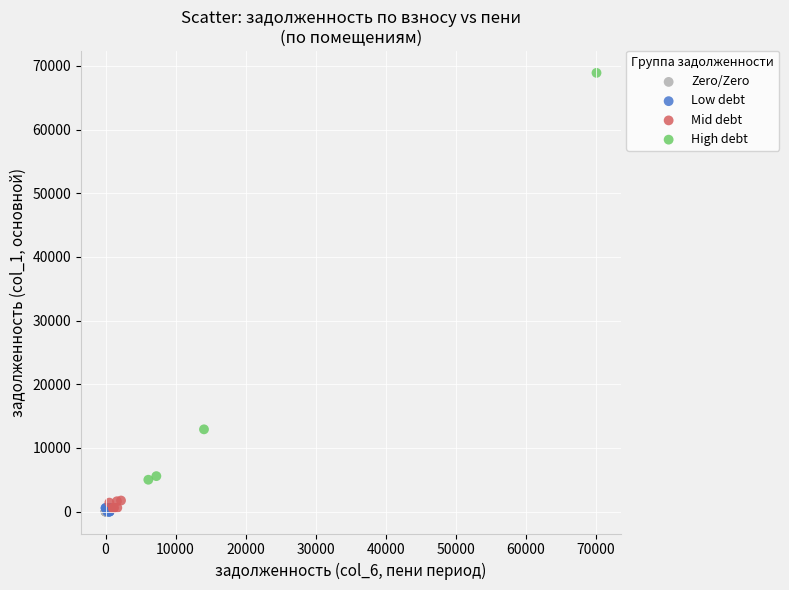

Which series reaches the maximum Y coordinate?

High debt